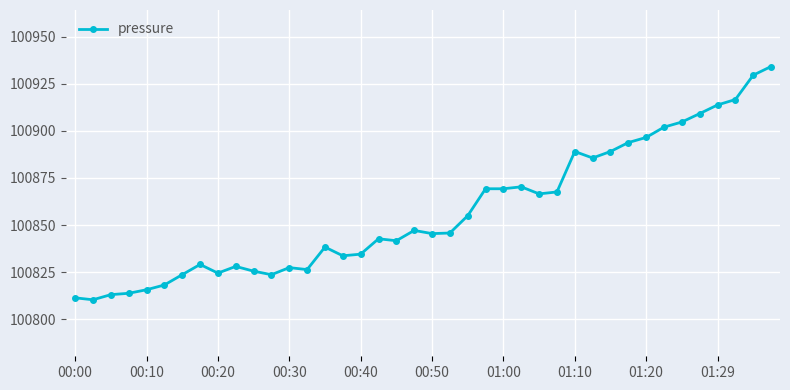

What is the minimum value shown in the chart?

100810.3